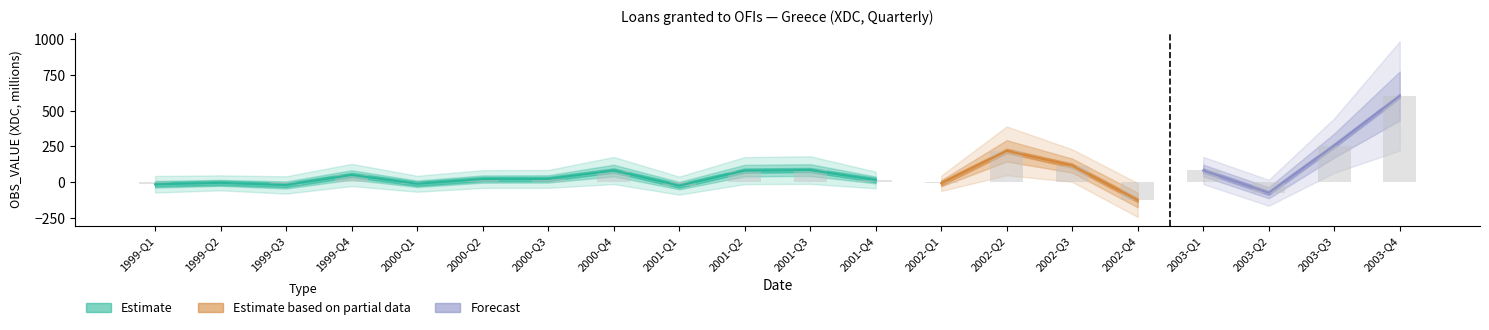

At which label does the data first exceed 23?

1999-Q4